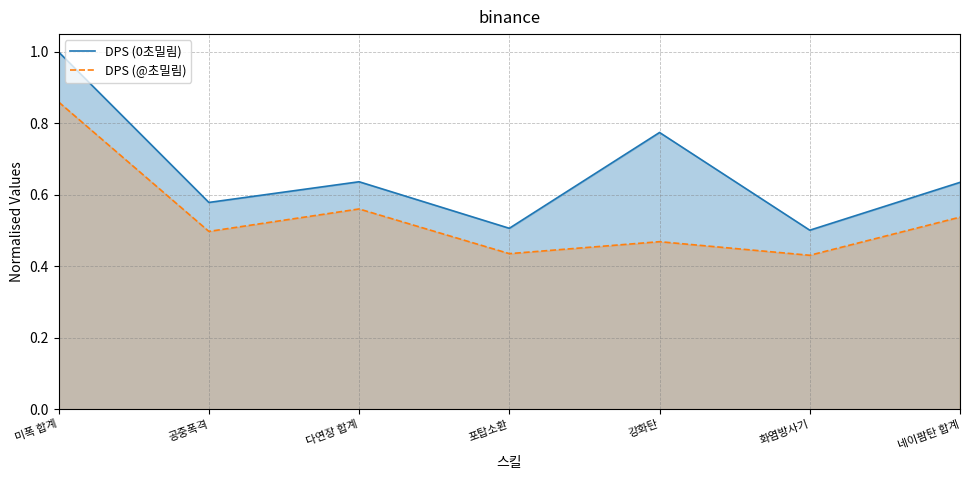

The value of DPS (@초밀림) at 포탑소환 is 0.1. True or false?

False